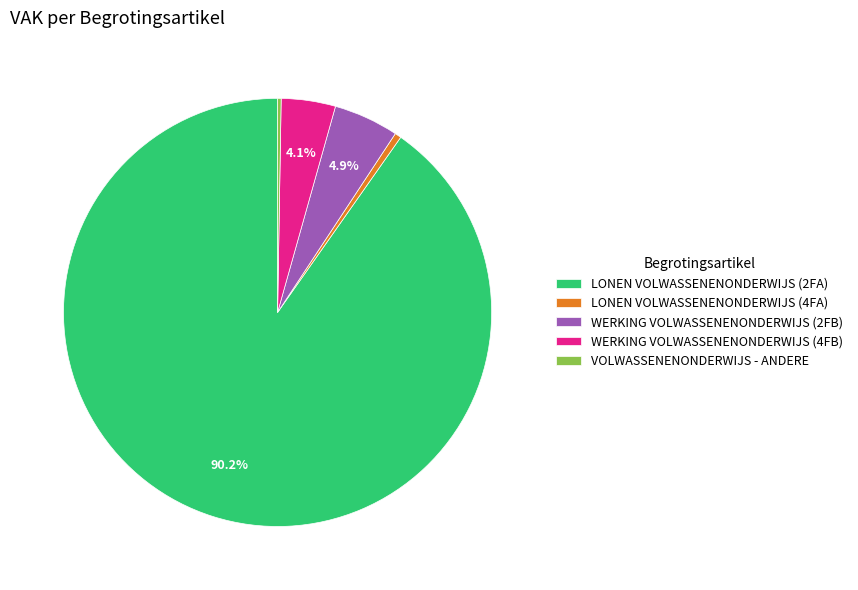

Which has a higher value, WERKING VOLWASSENENONDERWIJS (4FB) or LONEN VOLWASSENENONDERWIJS (4FA)?

WERKING VOLWASSENENONDERWIJS (4FB)